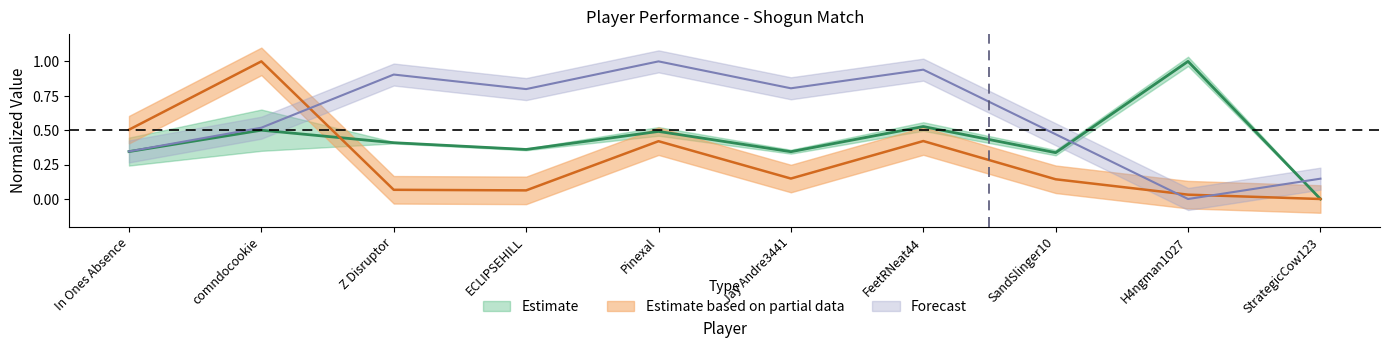

What is the difference between the DamageTaken_norm values at Jay Andre3441 and comndocookie?

0.3